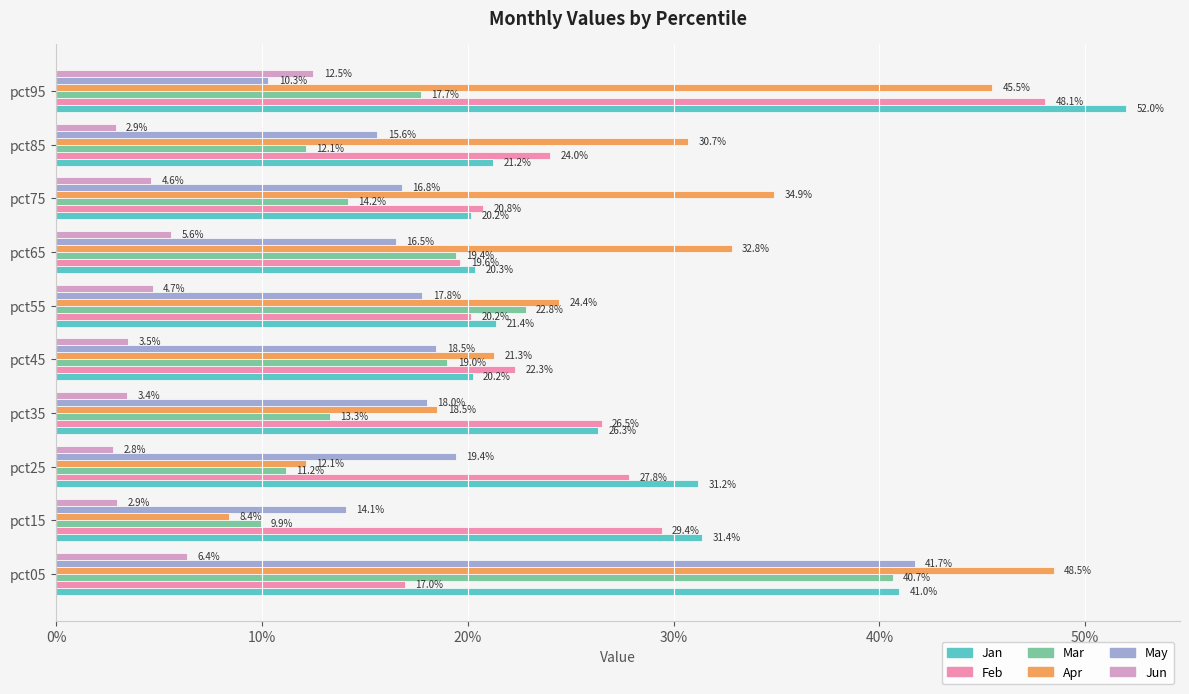

What are all the series names shown in the legend?

Jan, Feb, Mar, Apr, May, Jun